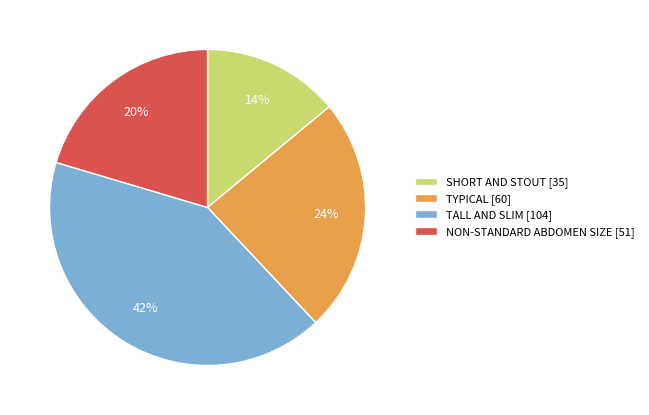

What is the ratio of the value at SHORT AND STOUT to the value at TYPICAL?

0.6